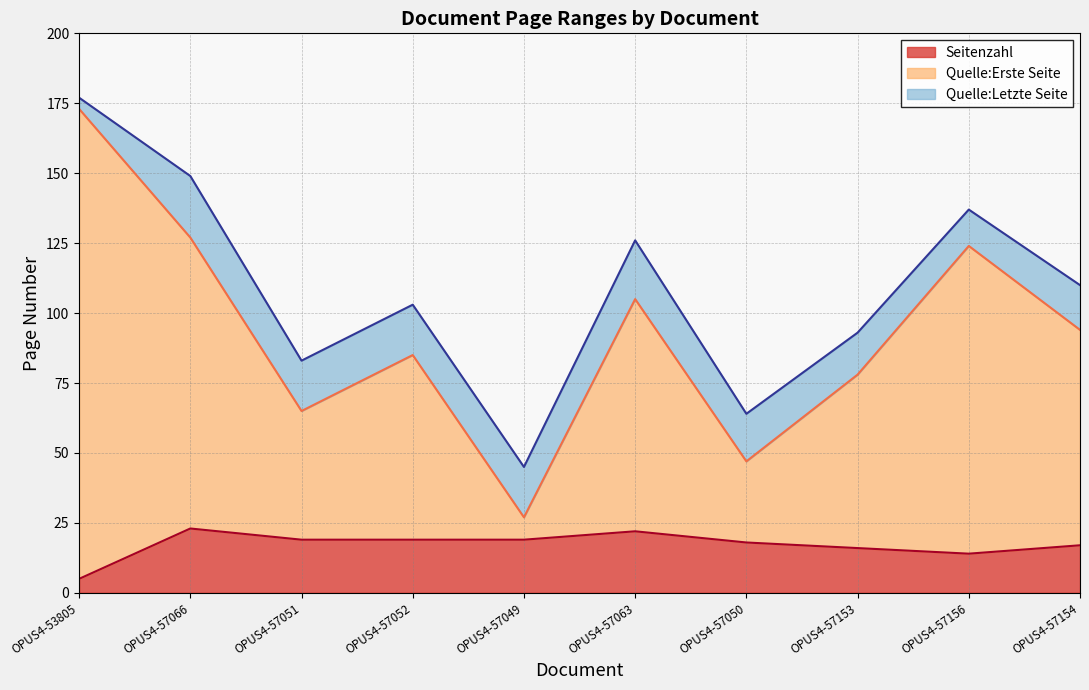

Which category has the highest value across all series?

OPUS4-53805